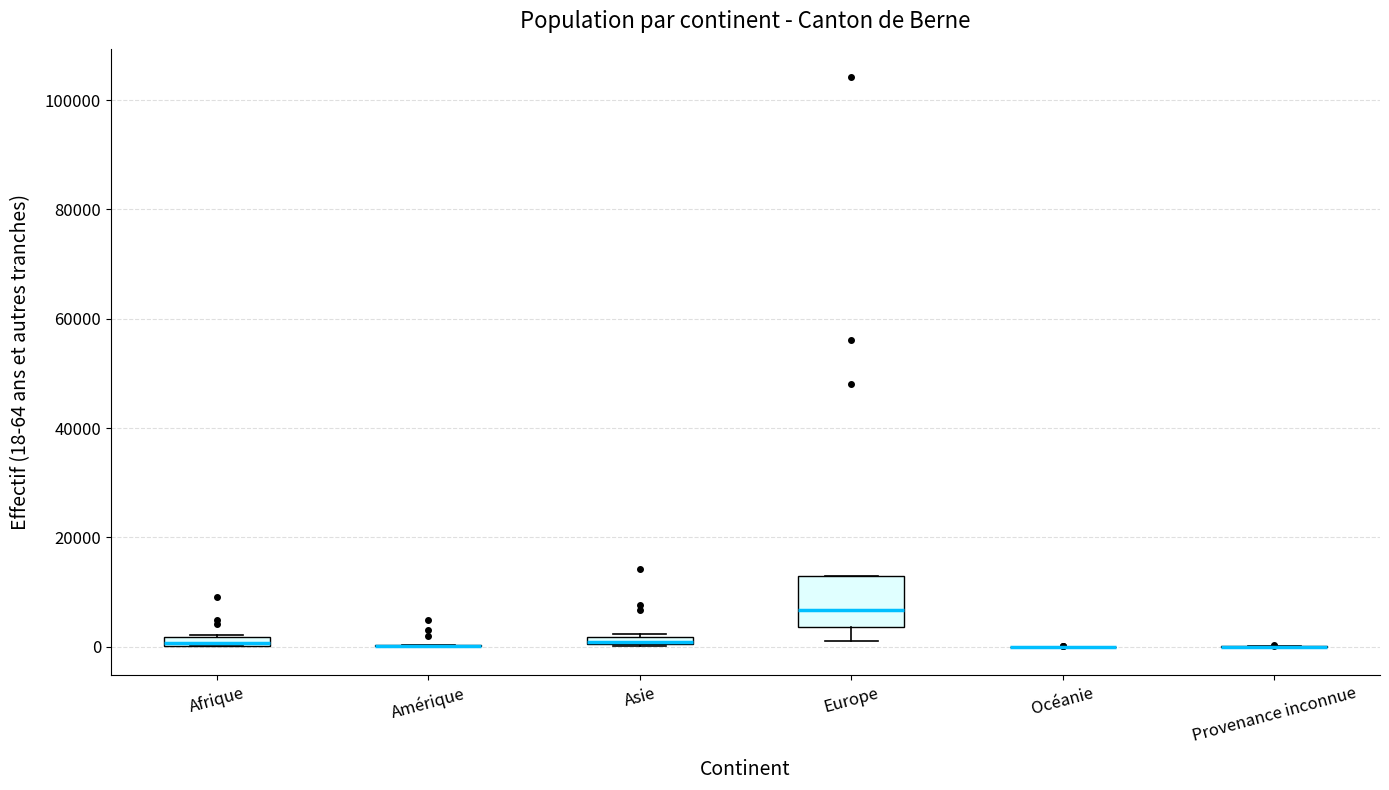

Comparing the boxes themselves (not the whiskers), which one is the tallest?

Europe